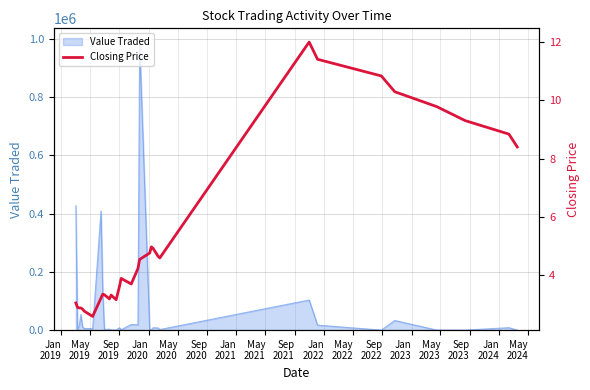

What is the average value?

5.3